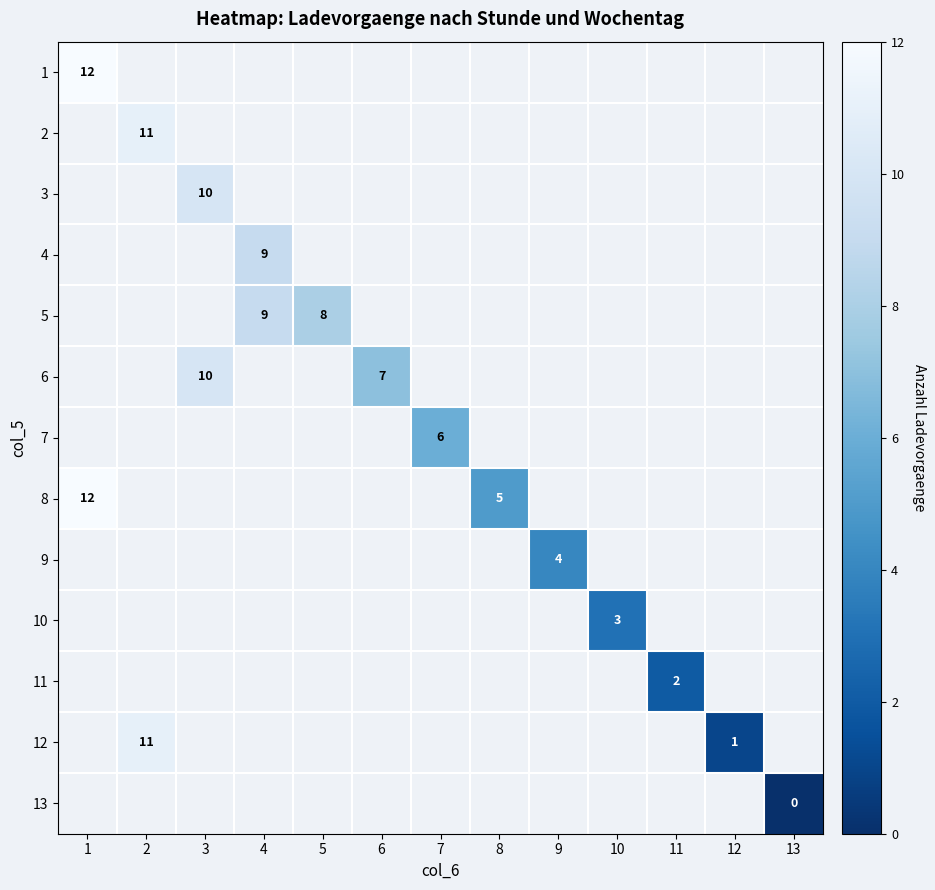

Is it true that 4 equals 5 at 4?

False